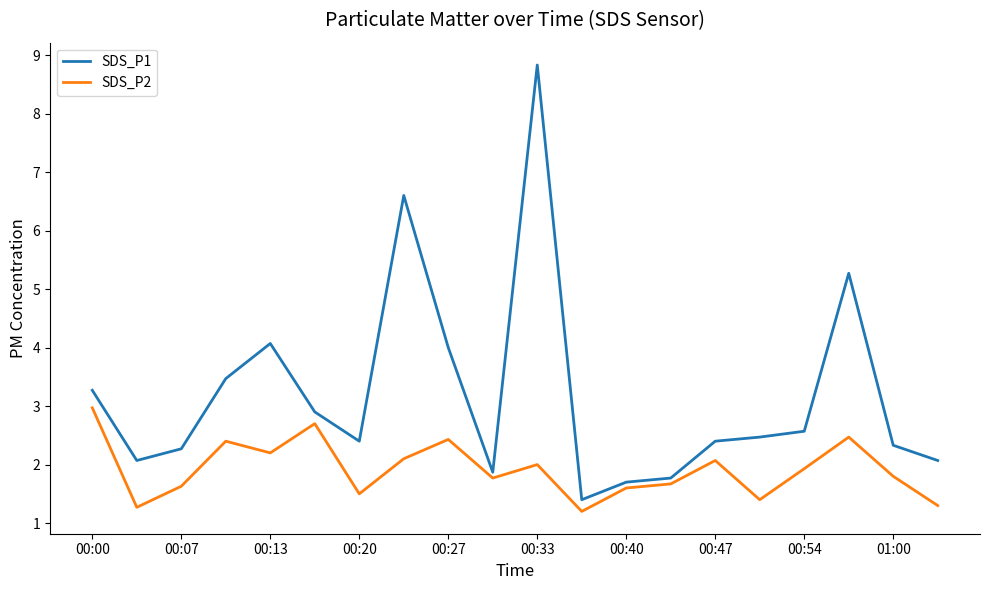

True or false: SDS_P2 and SDS_P1 intersect in this chart.

False